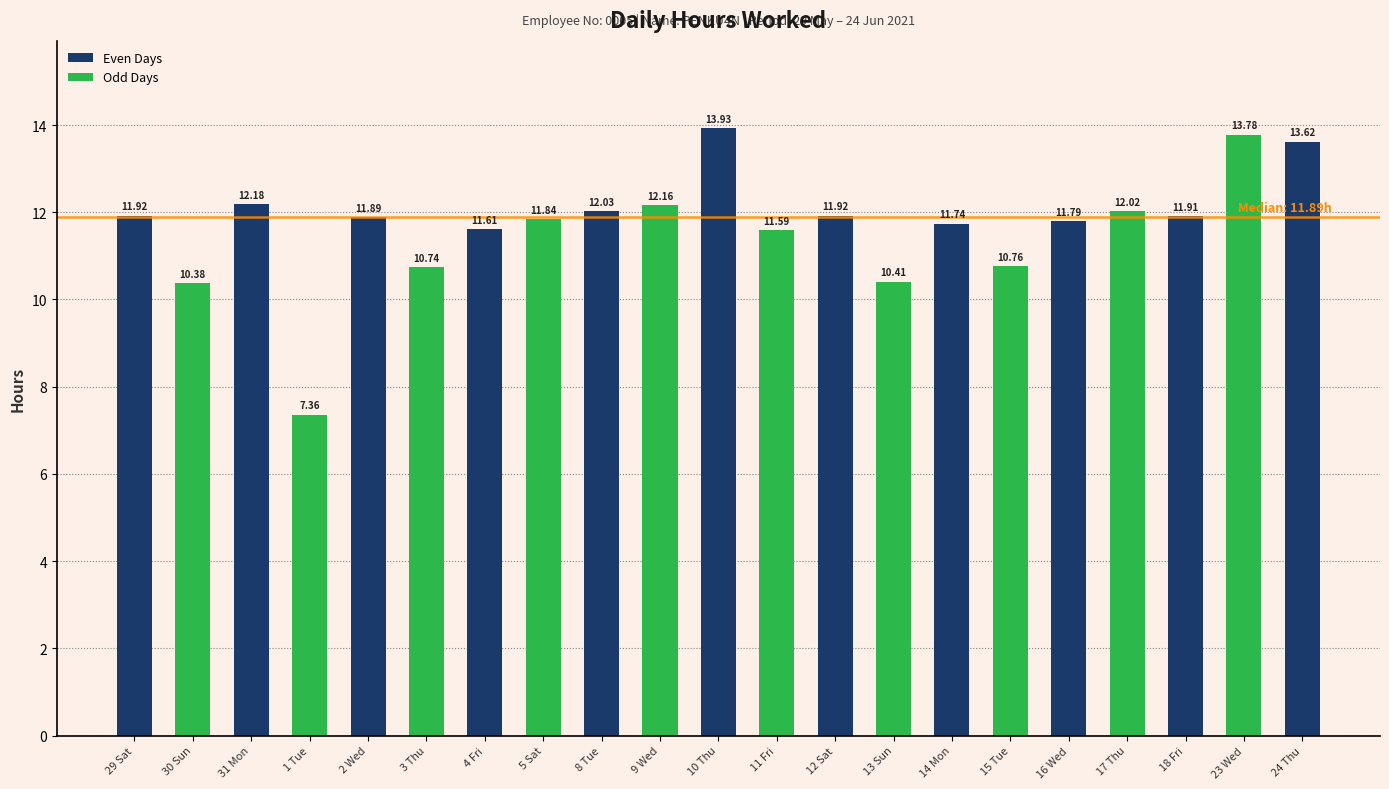

What position from the left is 2 Wed?

5